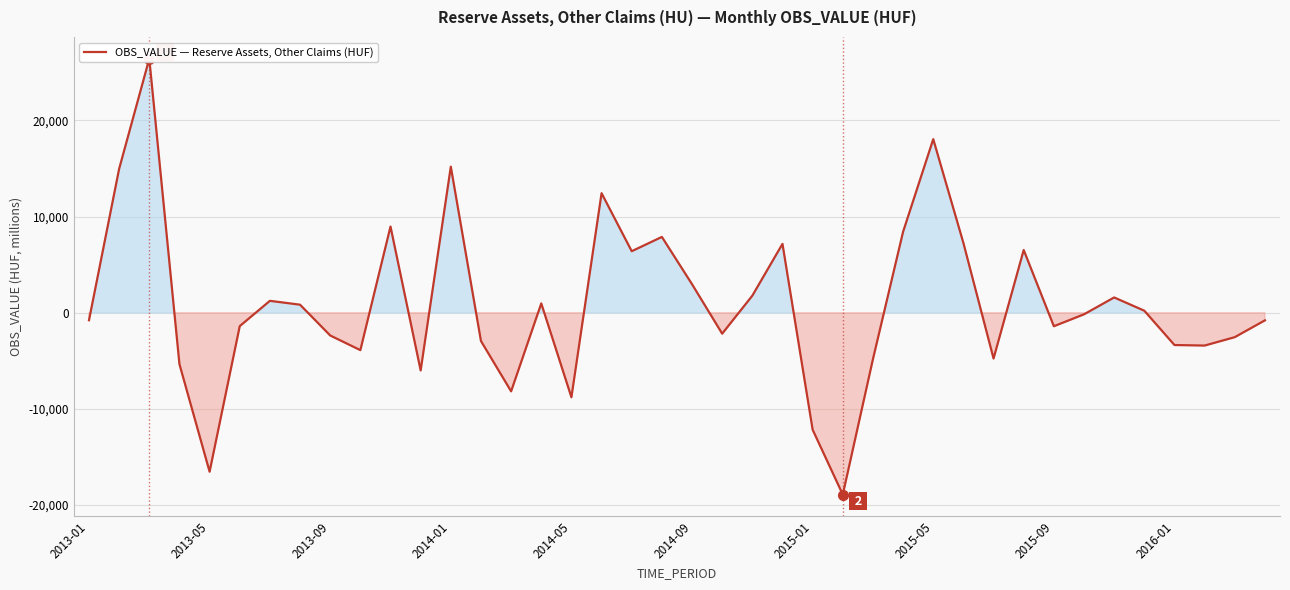

What position from the right is 25?

15